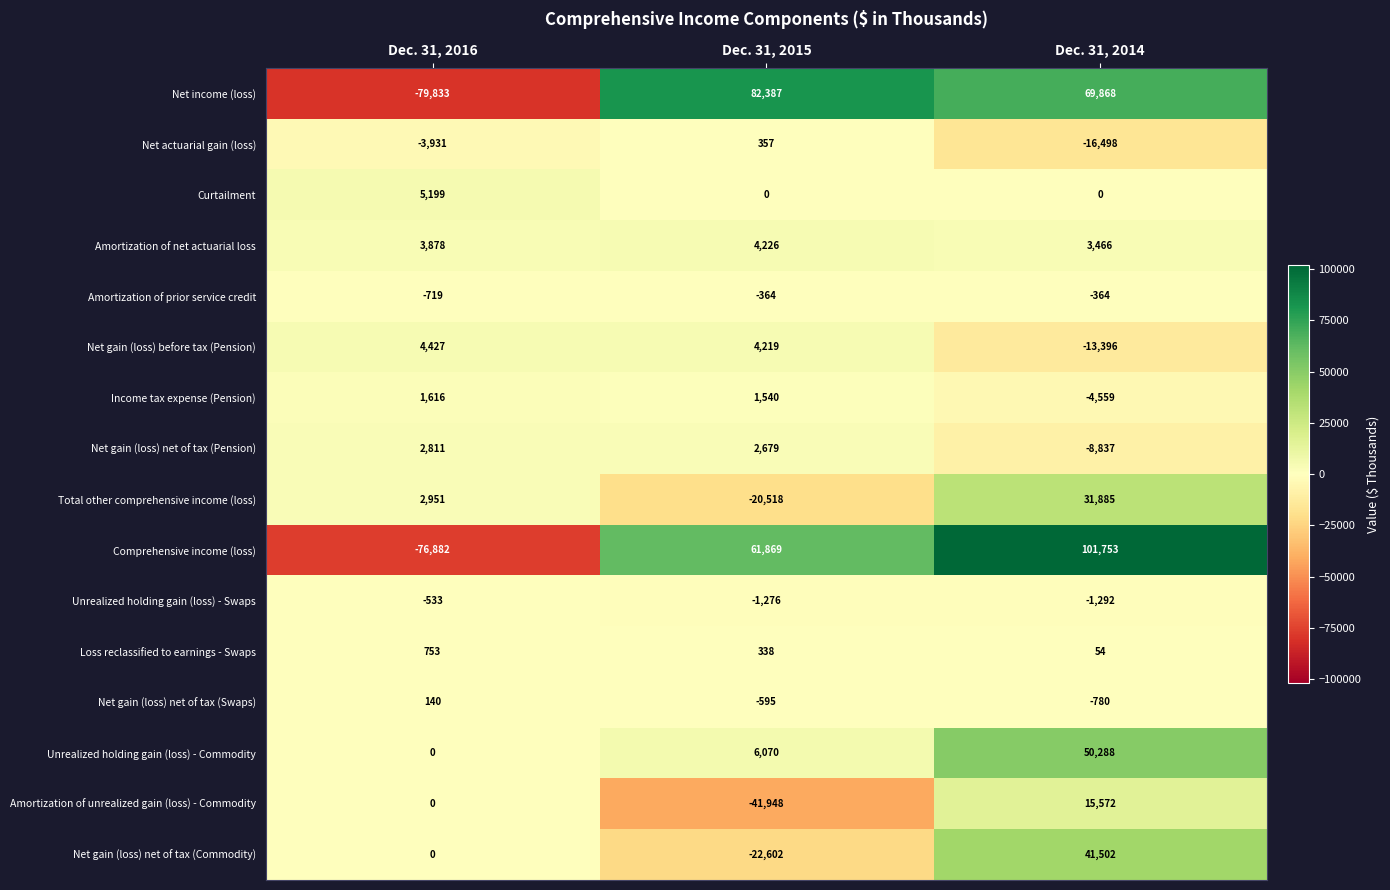

Is it true that Amortization of net actuarial loss equals 3466 at Dec. 31, 2014?

True